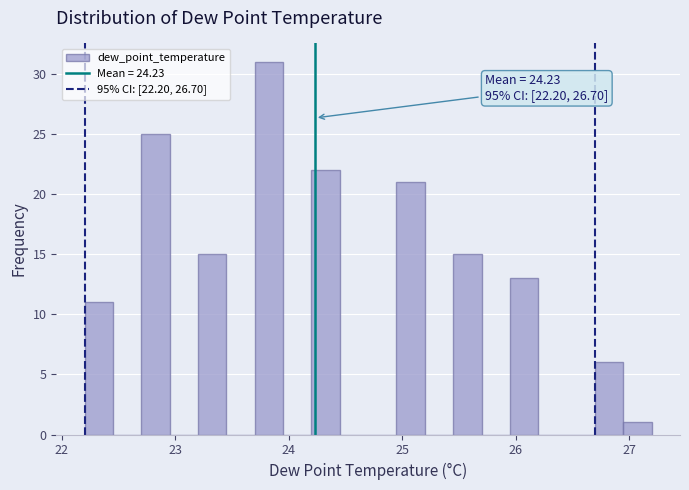

Read against the x-axis, roughly where is the centre of the tallest bar?

23.8